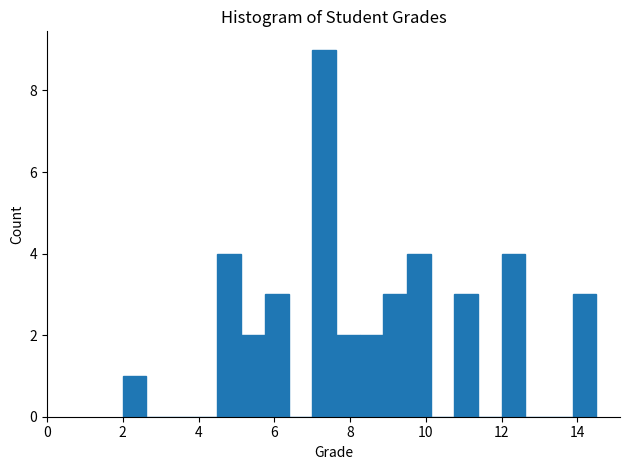

Read against the x-axis, roughly where is the centre of the tallest bar?

7.4